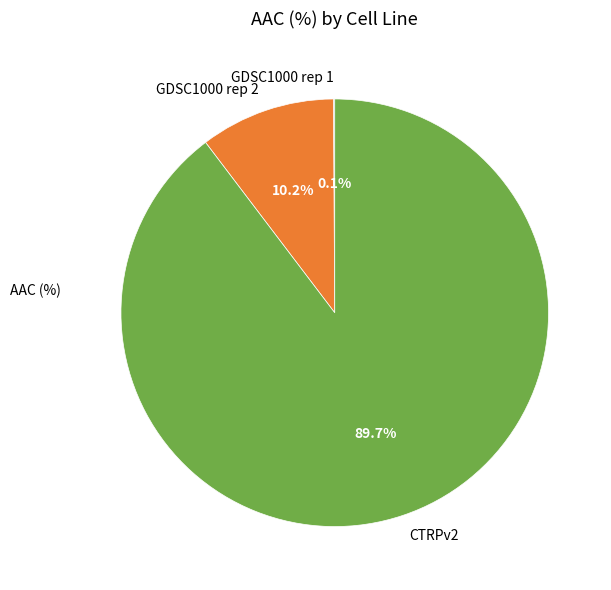

Combined, what portion of the pie is GDSC1000 rep 2 and CTRPv2?

99.9%